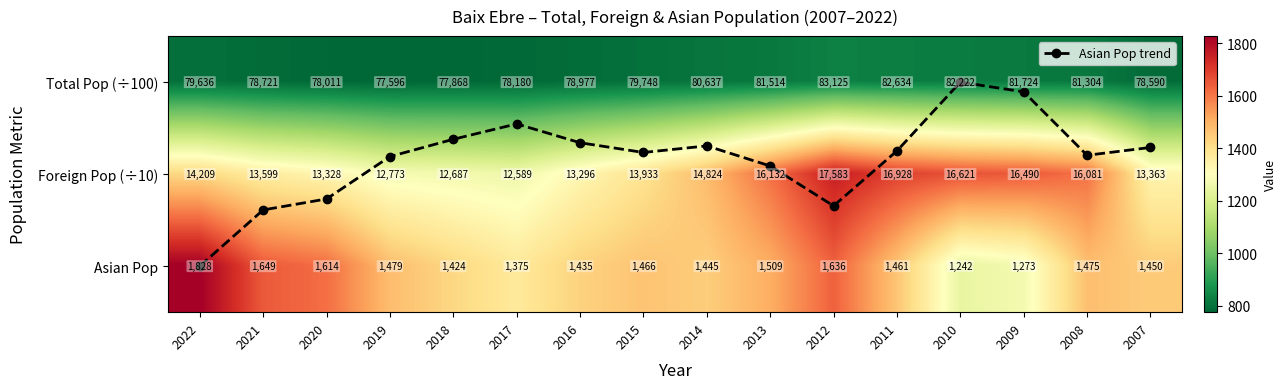

What is the difference between the maximum and minimum values in the Total Pop (÷100) series?

55.3